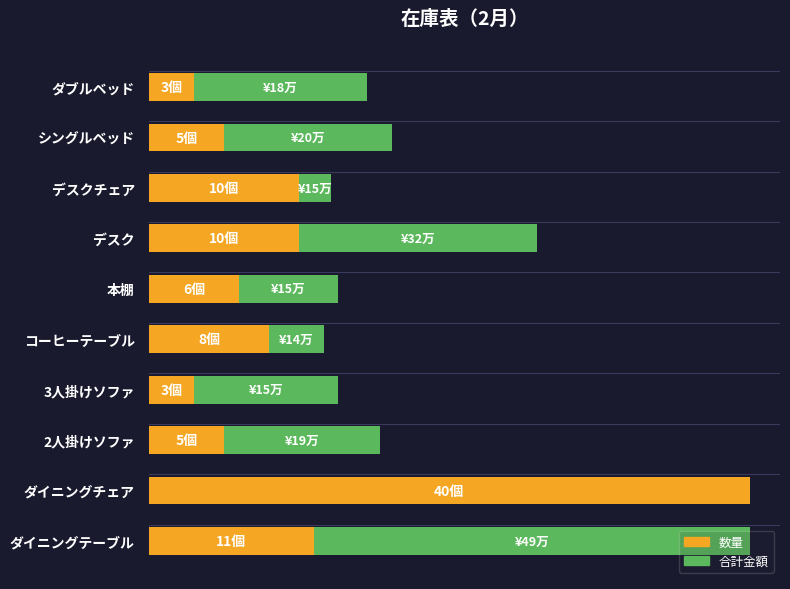

Is it true that 合計金額 (rec) equals 9.6 at 3人掛けソファ?

True